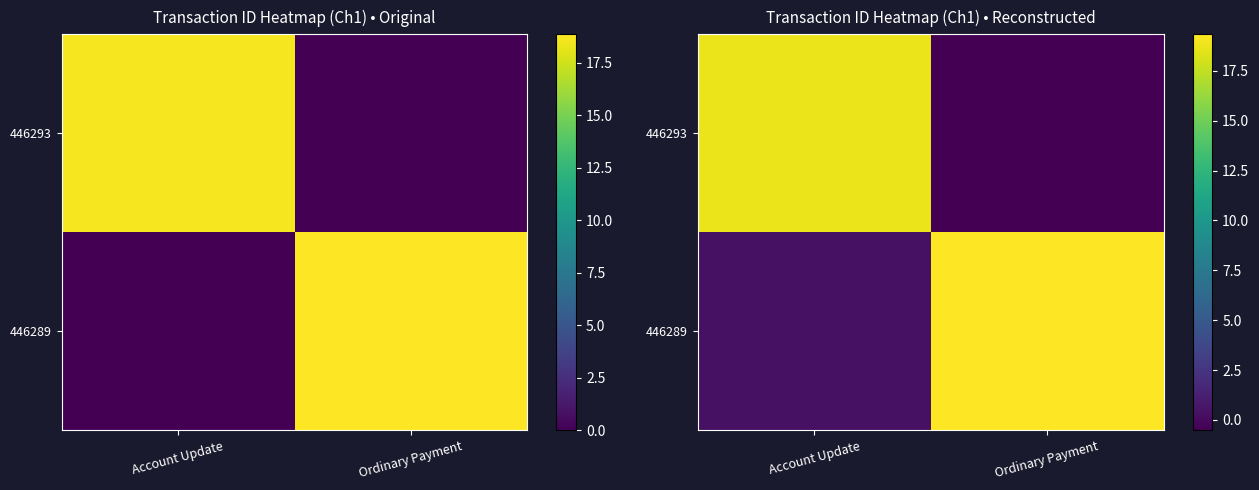

What is the average value of the 446289 series?

9.9